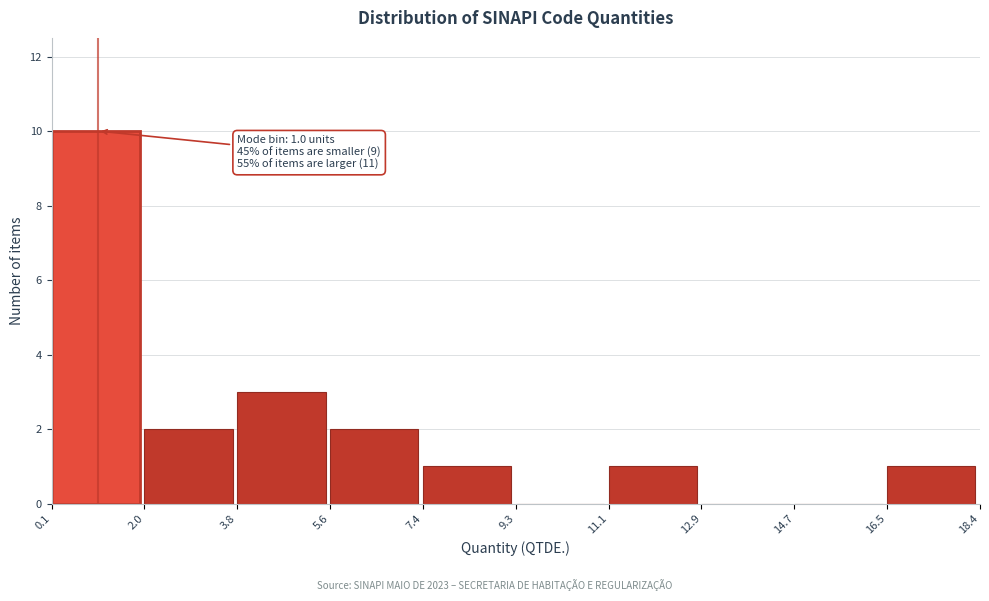

Over which range of the x-axis is the bar tallest?

0.1 to 2.0